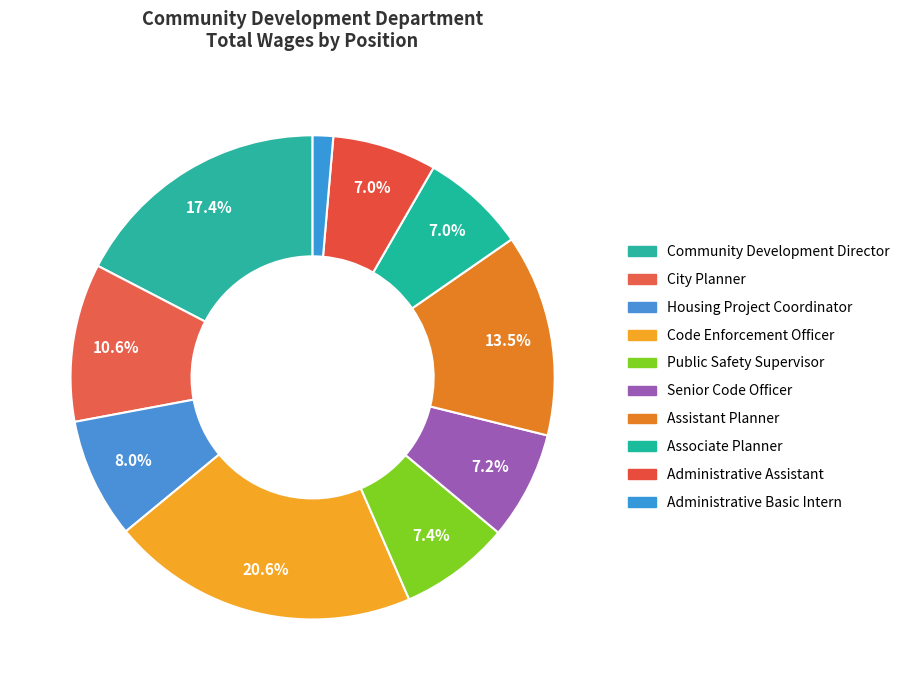

Count the number of slices in the pie.

10